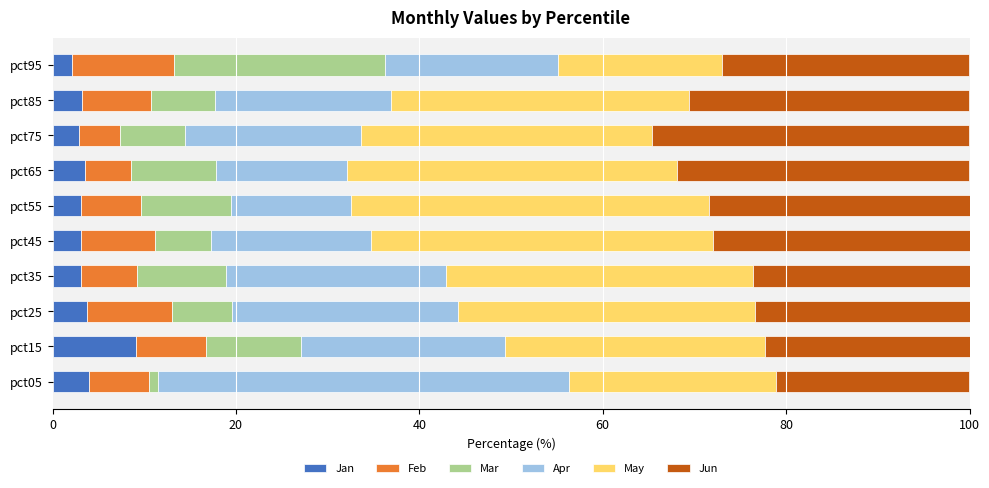

At which label does Jan reach its peak?

pct15